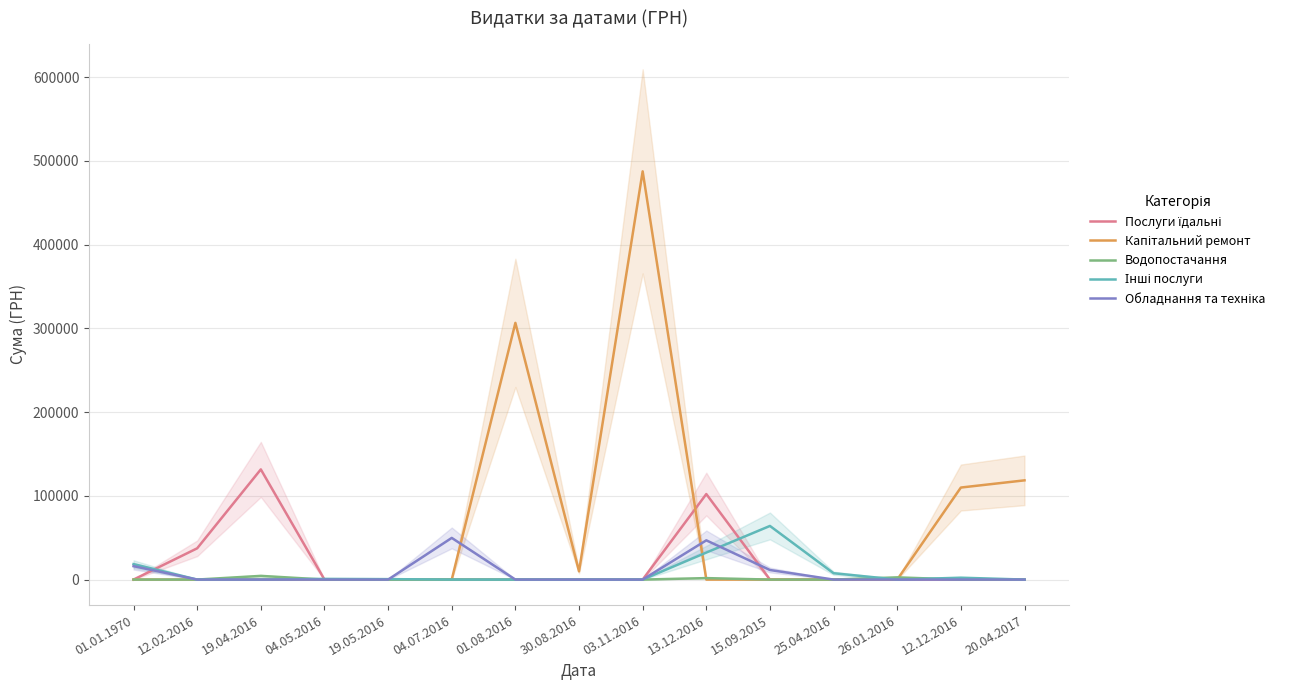

True or false: Послуги їдальні and Водопостачання cross at least once.

False